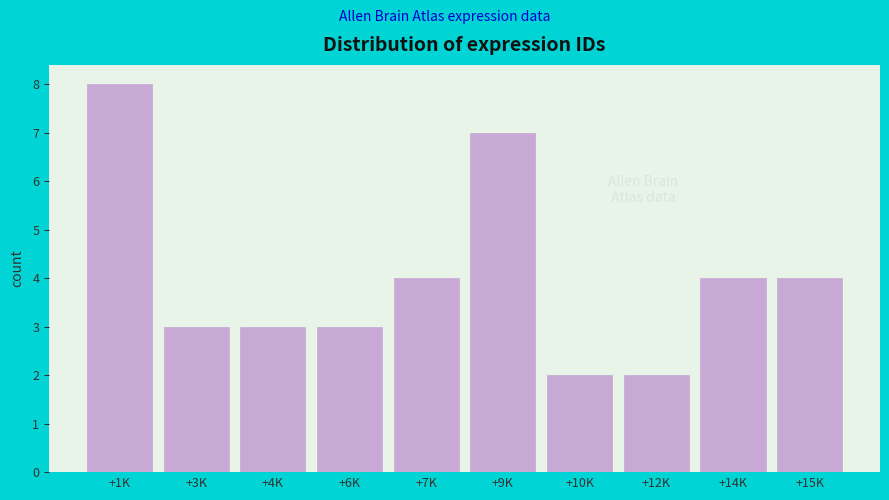

Reading left to right, what are all the values shown in this chart?

8	3	3	3	4	7	2	2	4	4